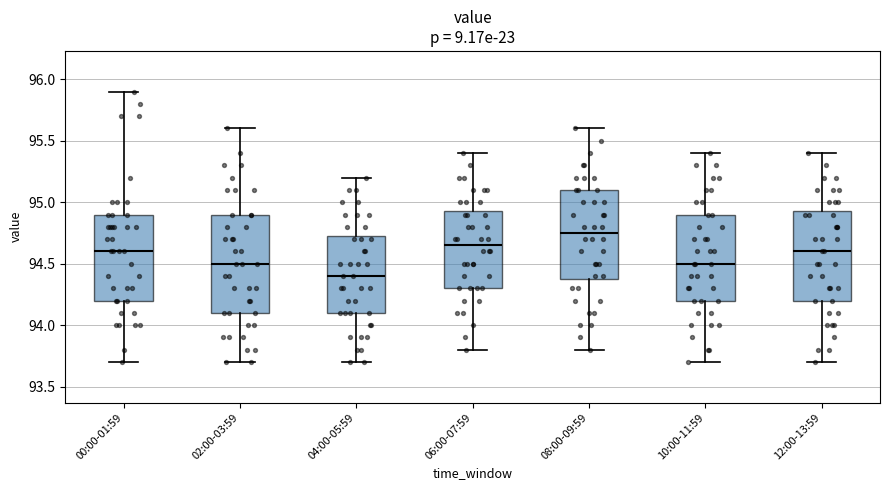

Which box is the tallest, from its lower edge to its upper edge?

02:00-03:59